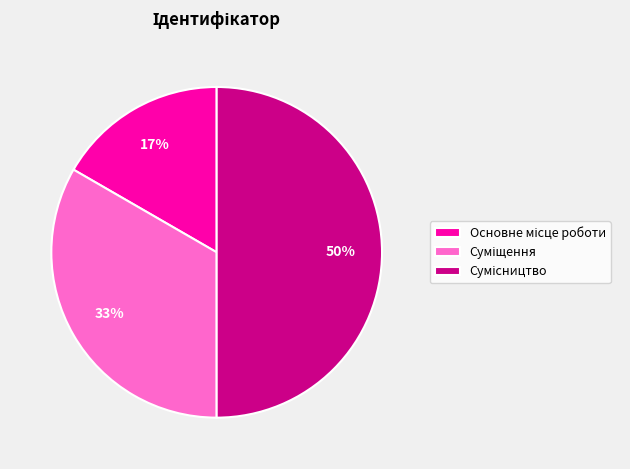

To the nearest percent, what is the difference between the largest and smallest slice percentages?

33%